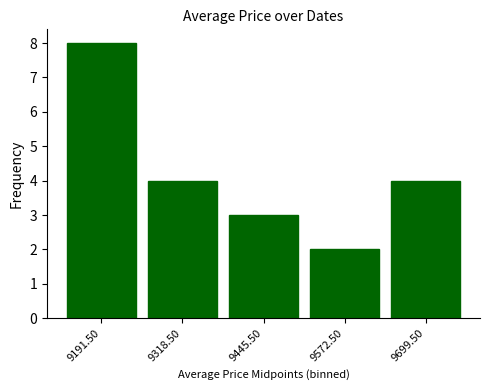

Is it true that the value at 9572.50 is 4?

False